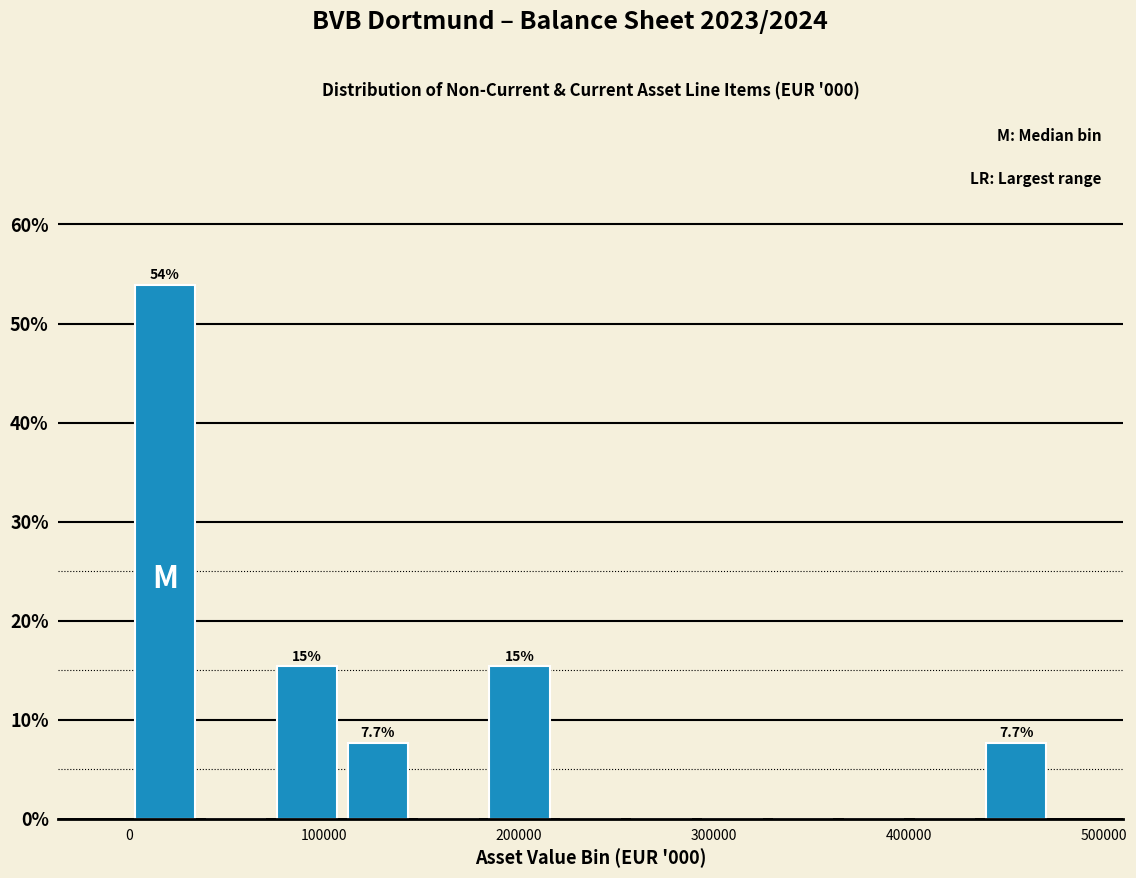

Read against the x-axis, roughly where is the centre of the tallest bar?

20000